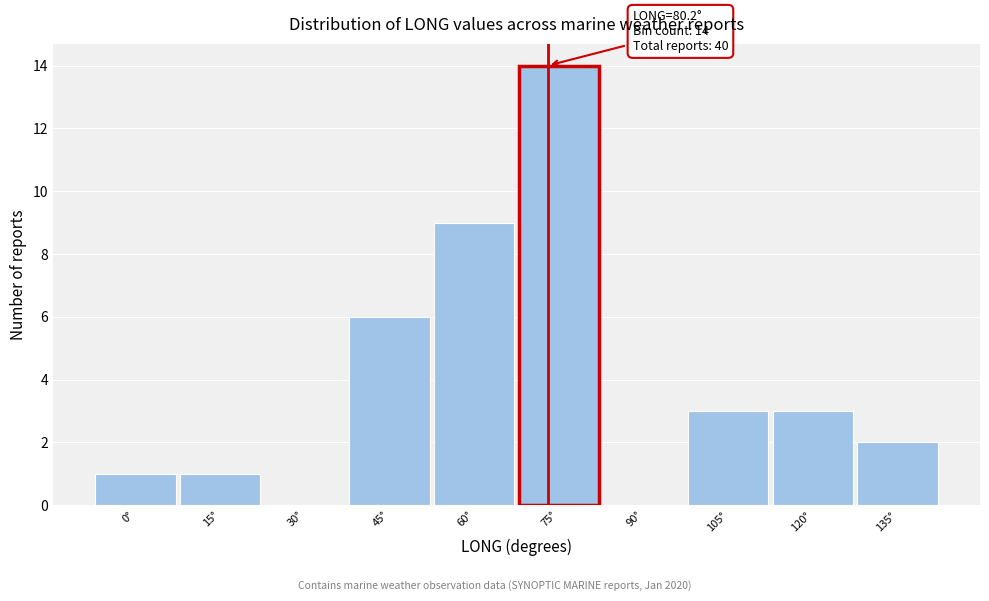

Reading left to right, transcribe all the data shown in this chart.

0°=1	15°=1	30°=0	45°=6	60°=9	75°=14	90°=0	105°=3	120°=3	135°=2